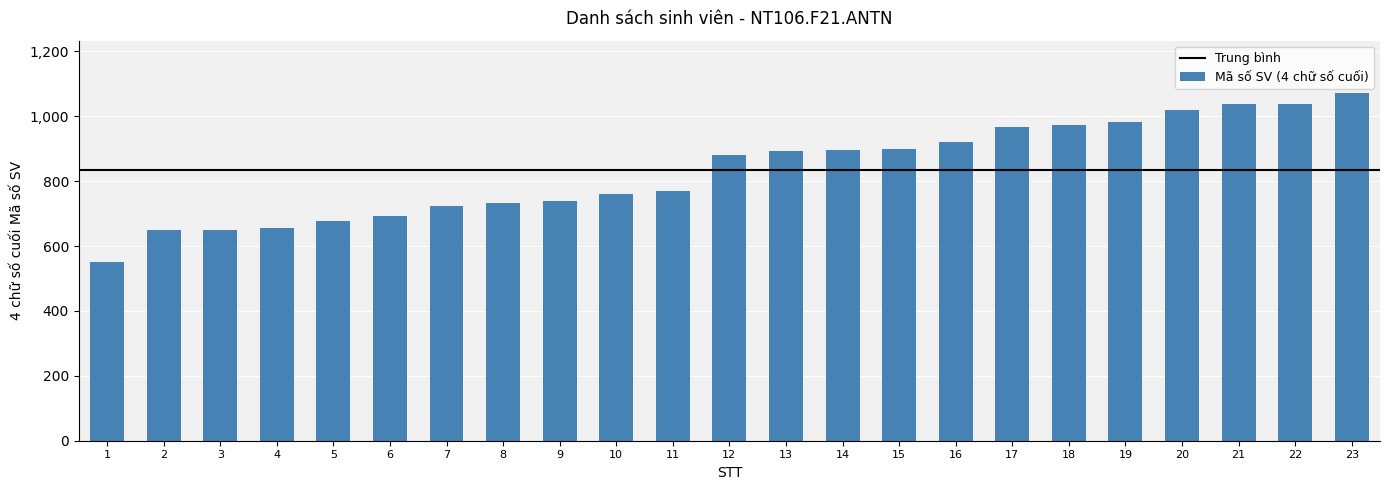

What is the ratio of the value at 19 to the value at 14?

1.1